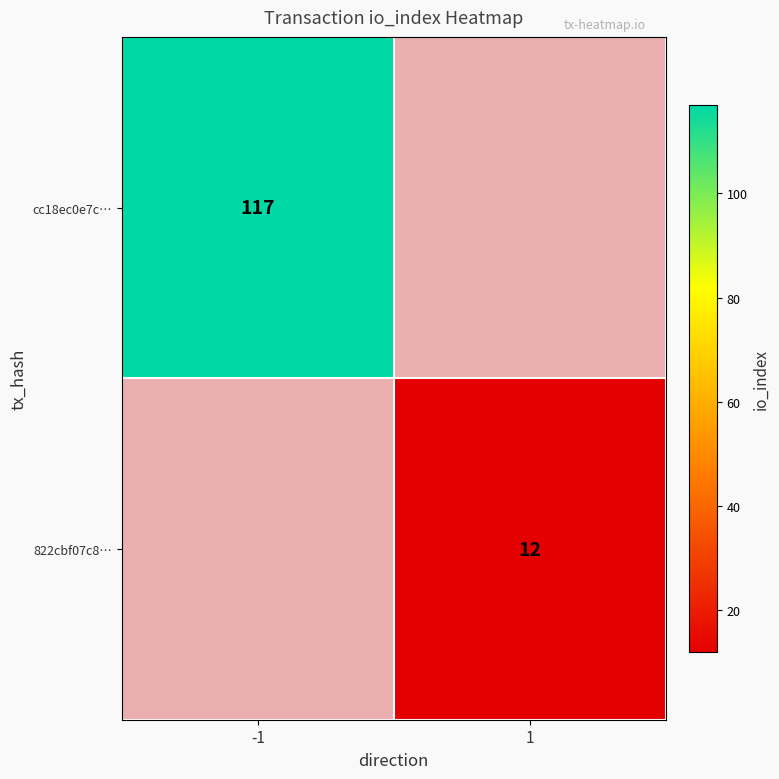

True or false: 822cbf07c8… has a value of 17 at 1.

False